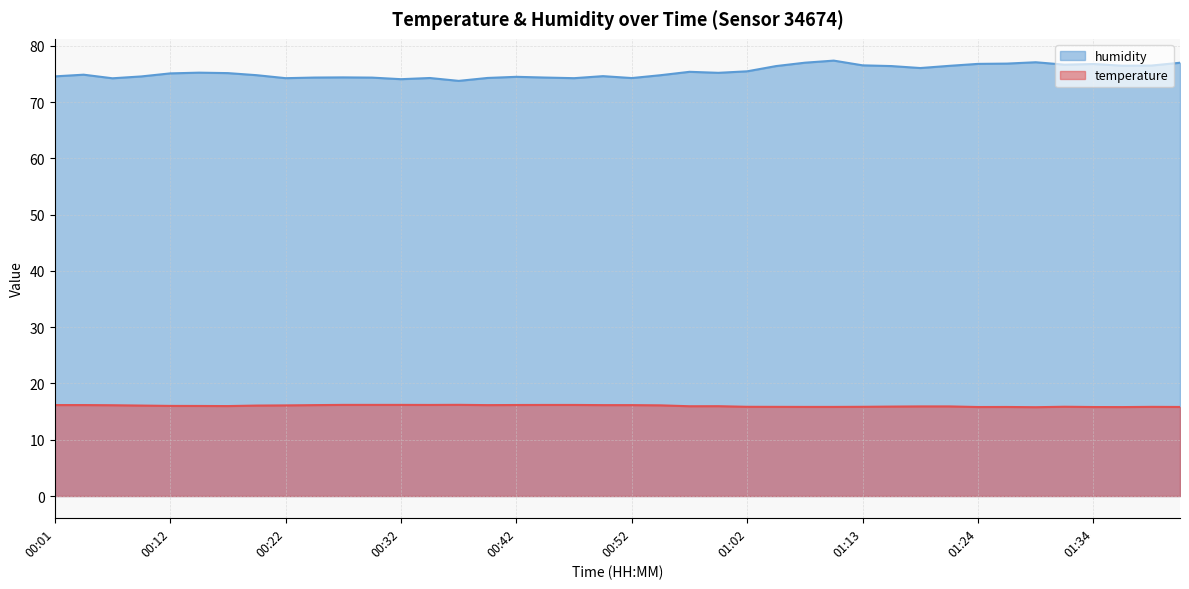

What is the sum of all humidity values?

3014.9